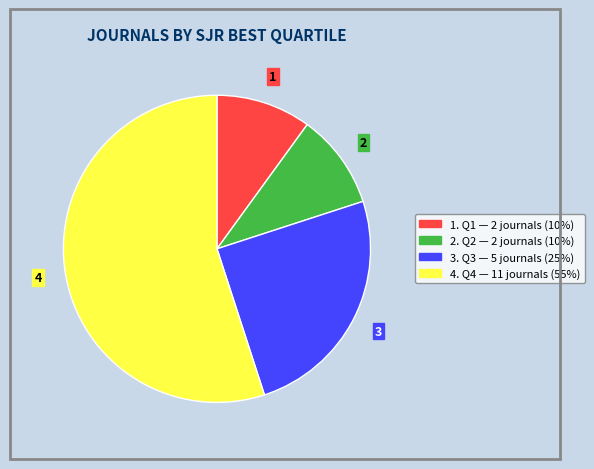

Count the number of slices in the pie.

4